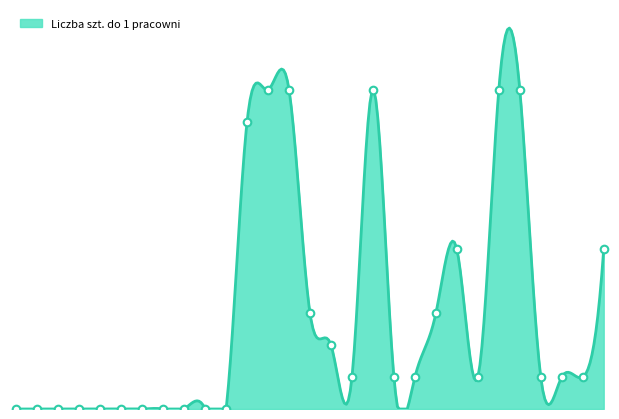

What is the ratio of the value at 29 to the value at 20?

5.0